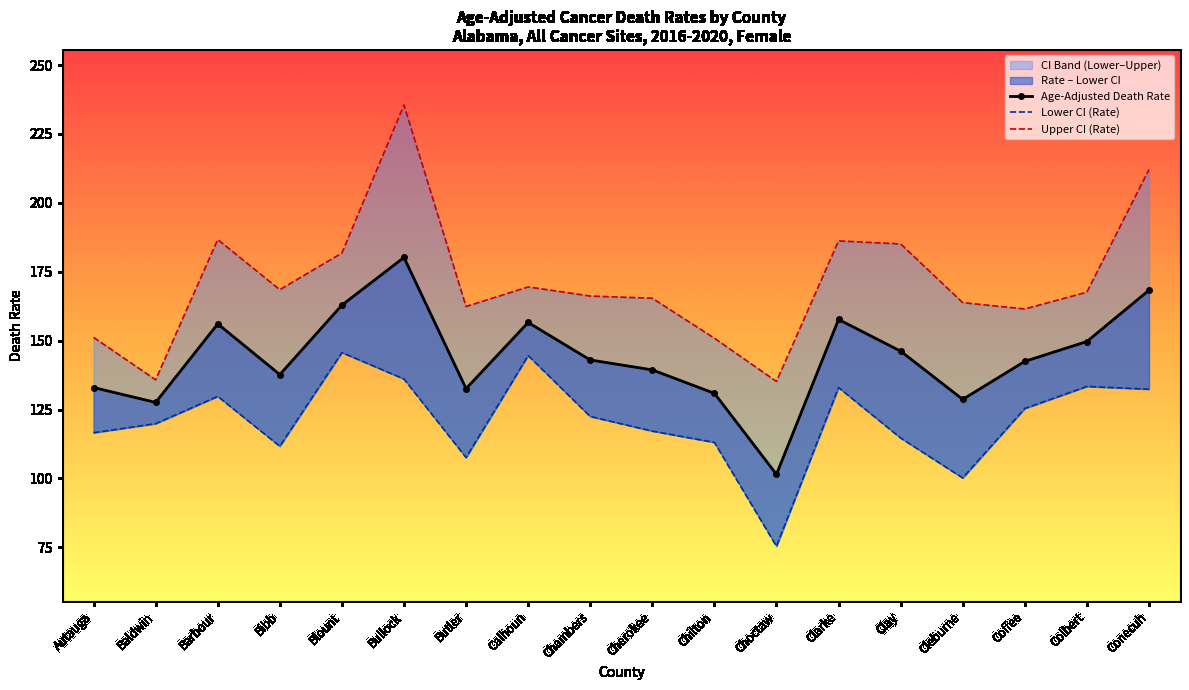

How many interior local peaks does the Upper CI (Rate) series have?

4